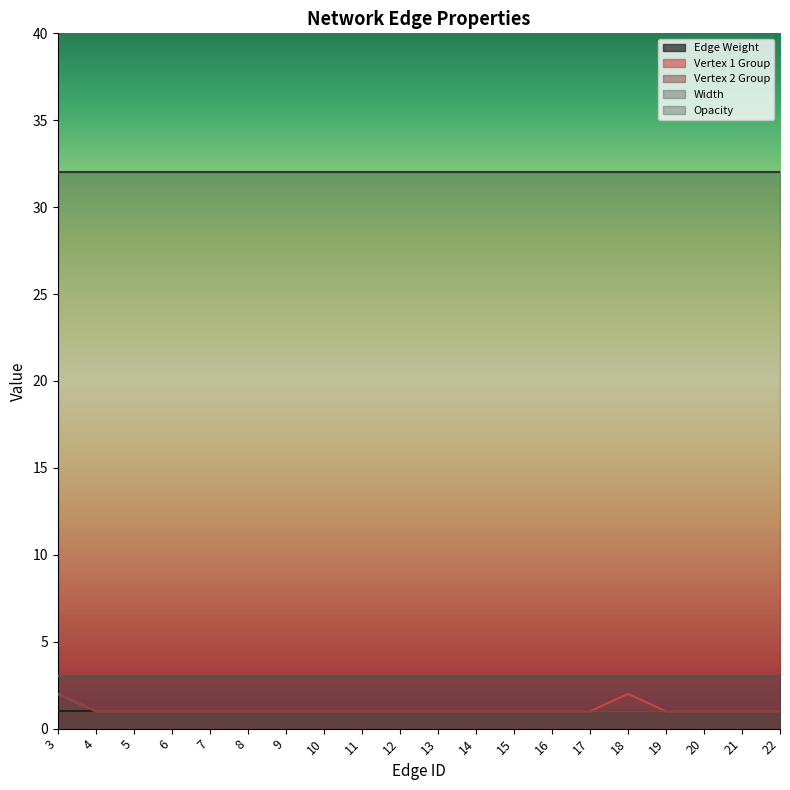

True or false: Edge Weight has a value of 1 at 20.

True